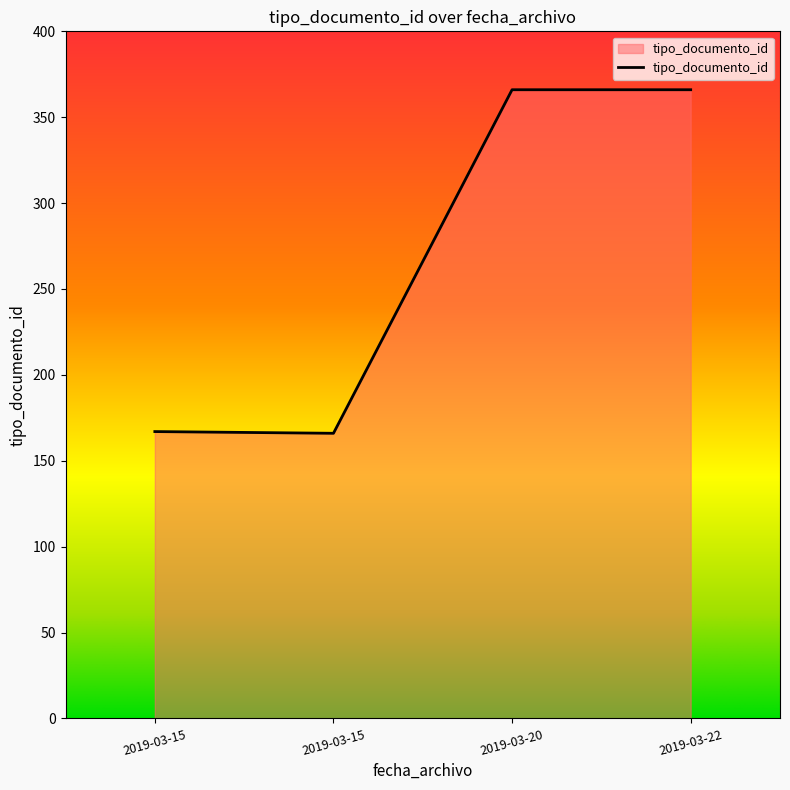

How many lines are shown in the chart?

1